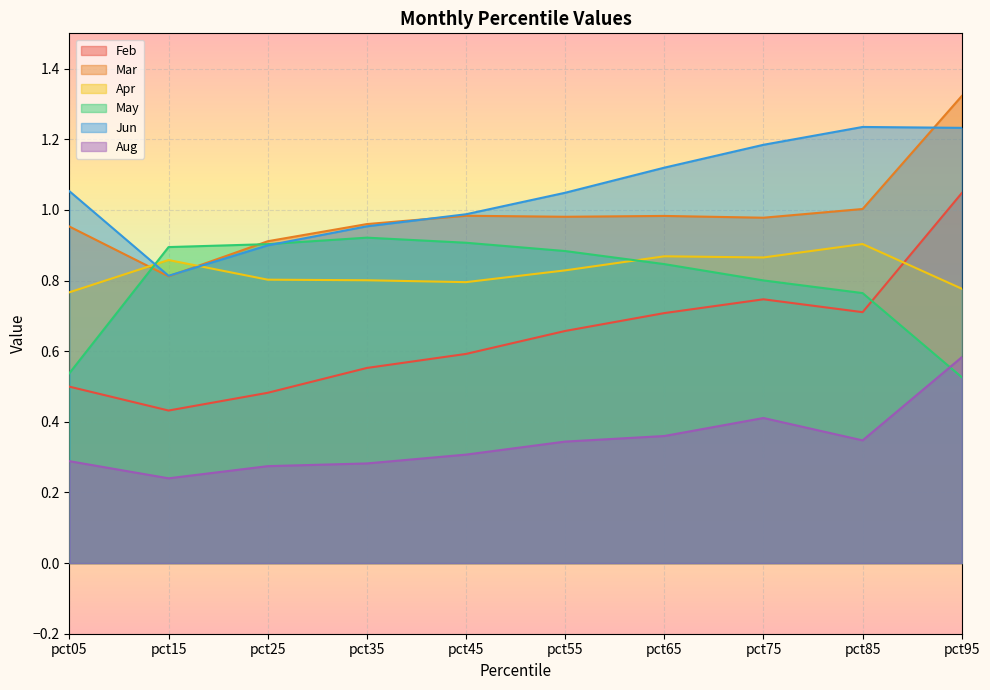

What is the maximum value shown in the chart?

1.3